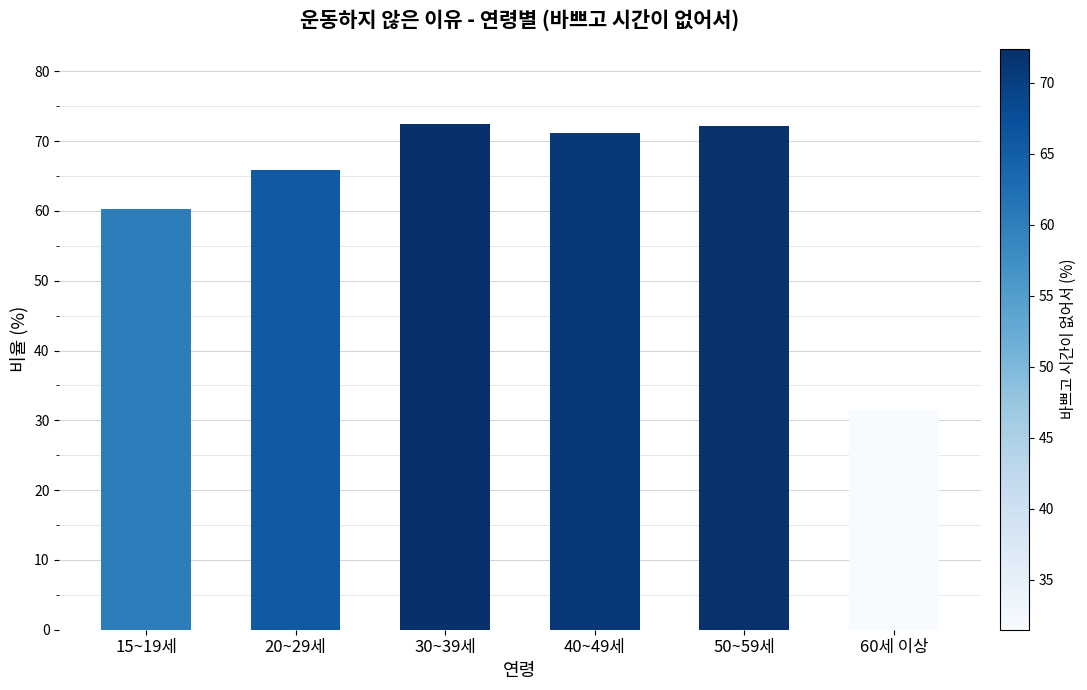

What is the label of the 1st bar from the left?

15~19세